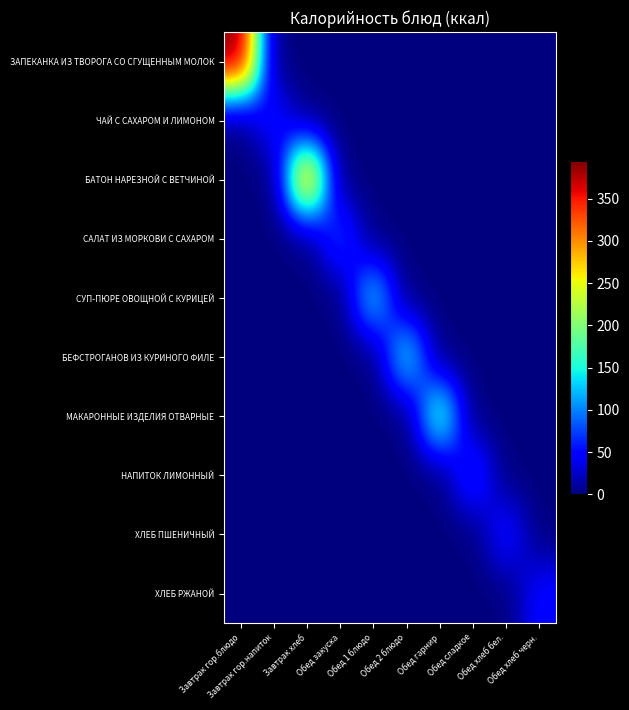

Which category has the highest value across all series?

Завтрак гор.блюдо